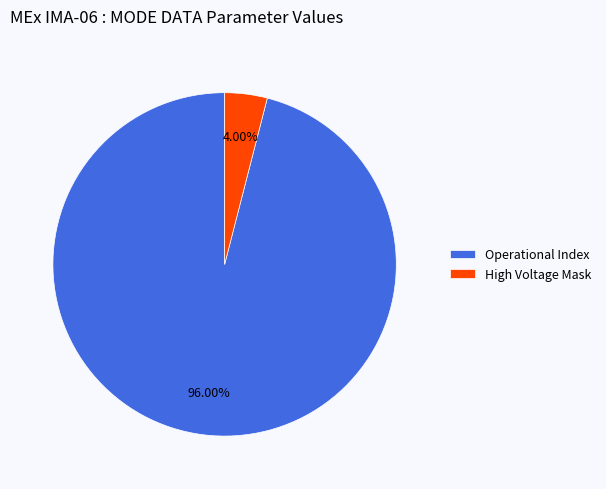

To the nearest percent, what is the combined percentage of Operational Index and High Voltage Mask?

100%